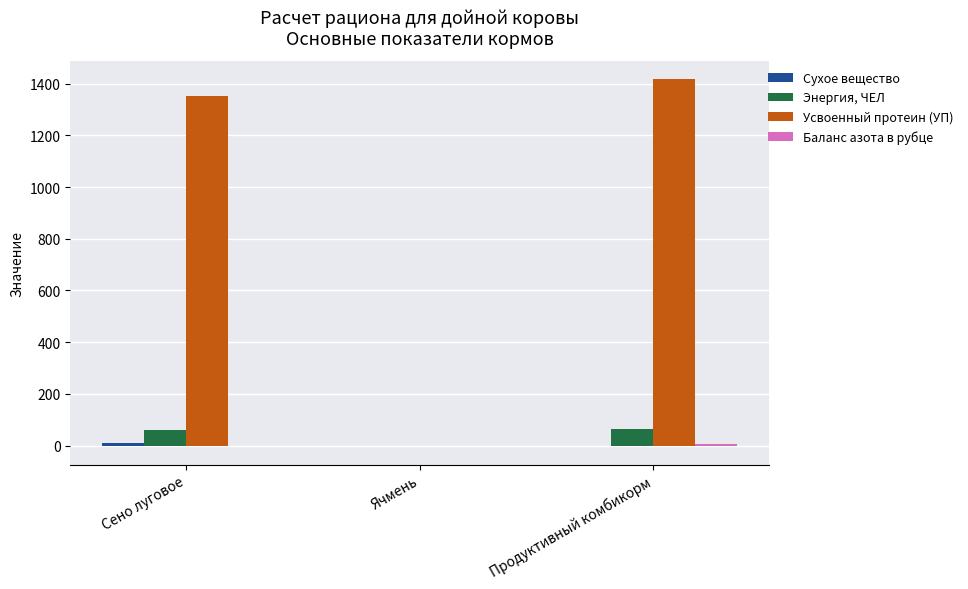

How many groups of bars are there?

3